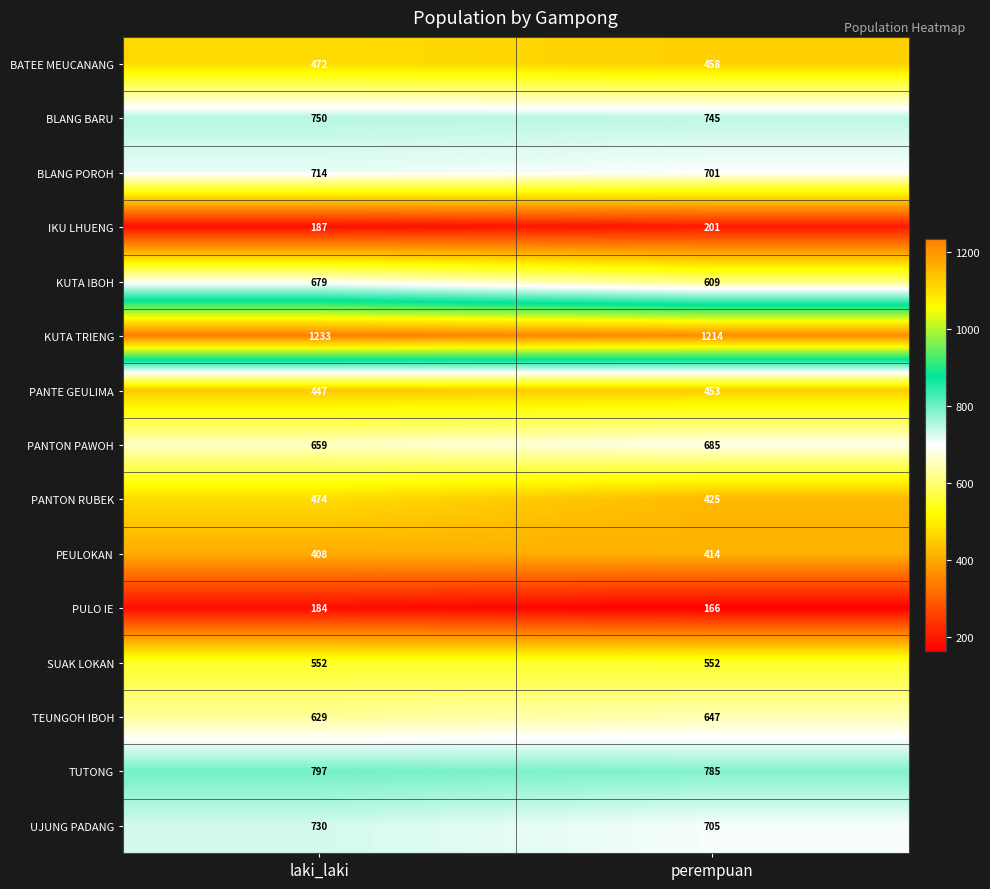

What is the smallest value displayed?

166